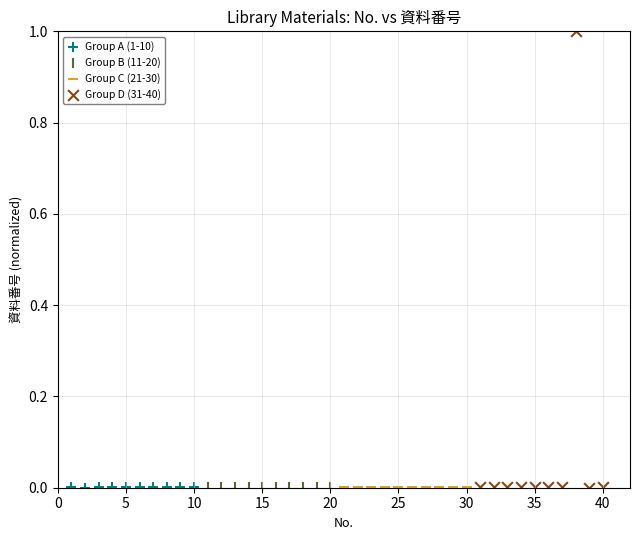

What are all the series names shown in the legend?

Group A (1-10), Group B (11-20), Group C (21-30), Group D (31-40)